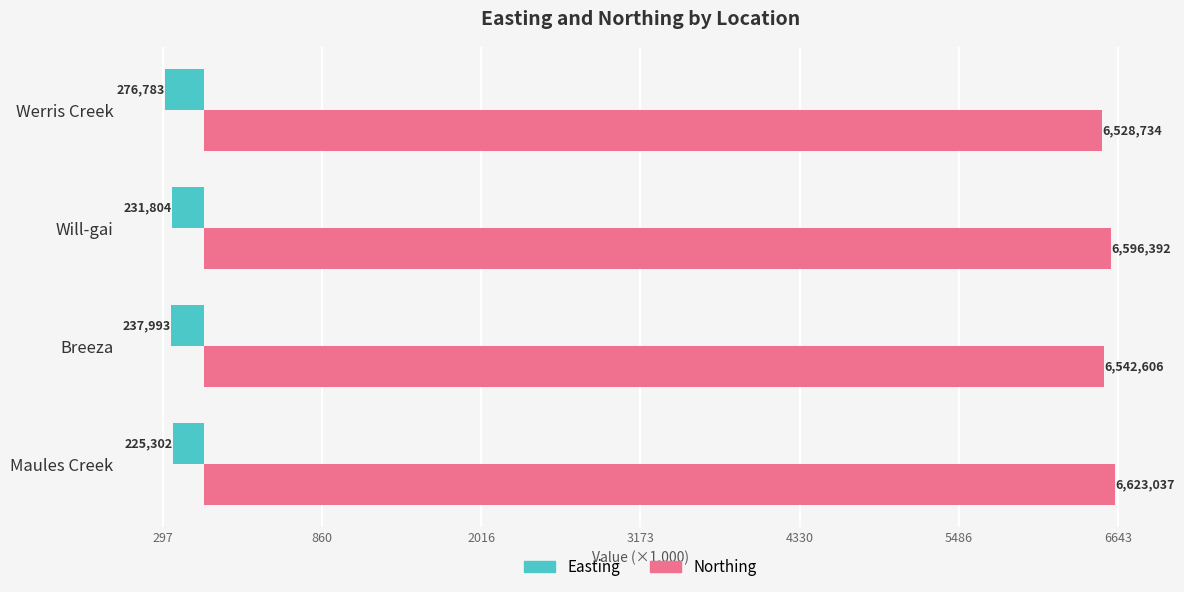

Which series has the largest total across all categories?

Northing